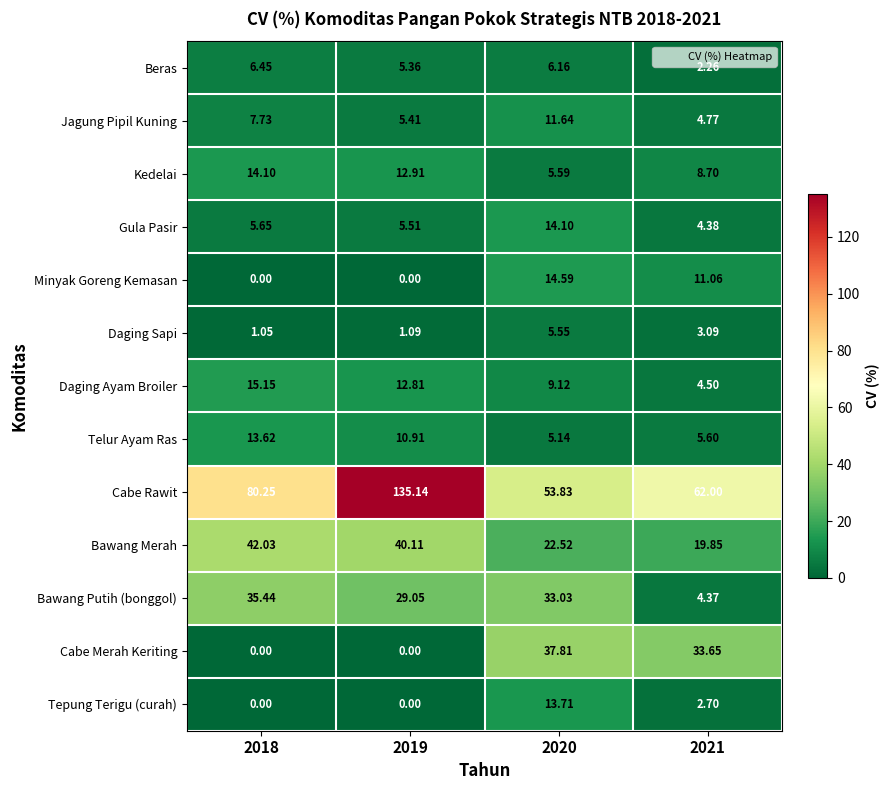

Which series has the widest spread of values?

Cabe Rawit